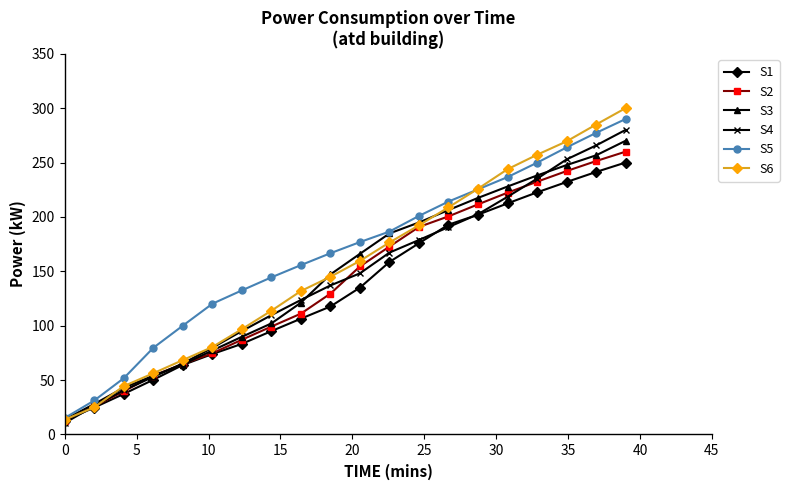

True or false: S2 has more than 2 interior local peaks.

False